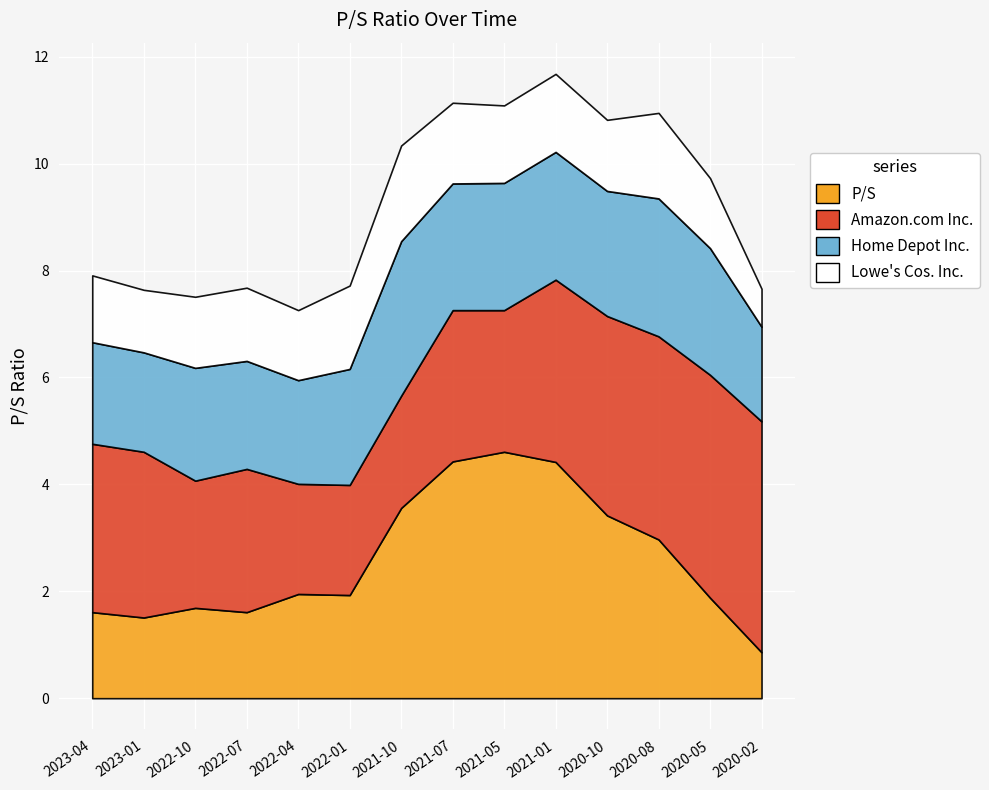

How many values in the P/S series are below 1?

1